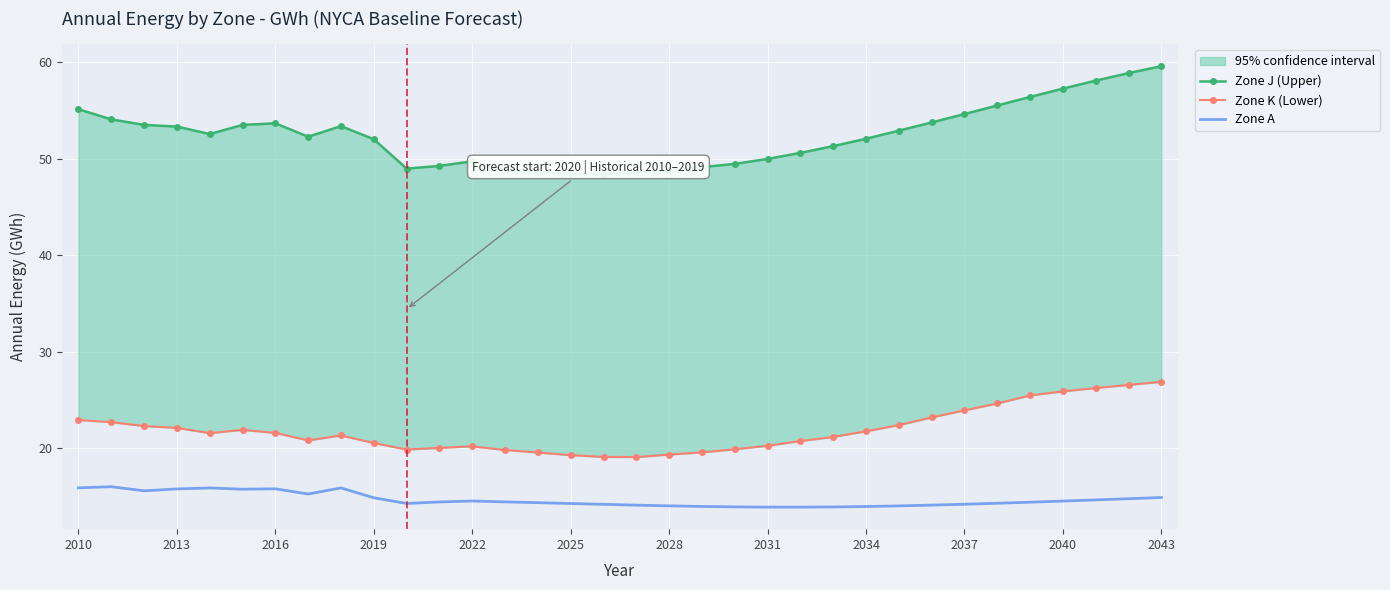

Which series has the largest total across all categories?

Zone J (Upper)